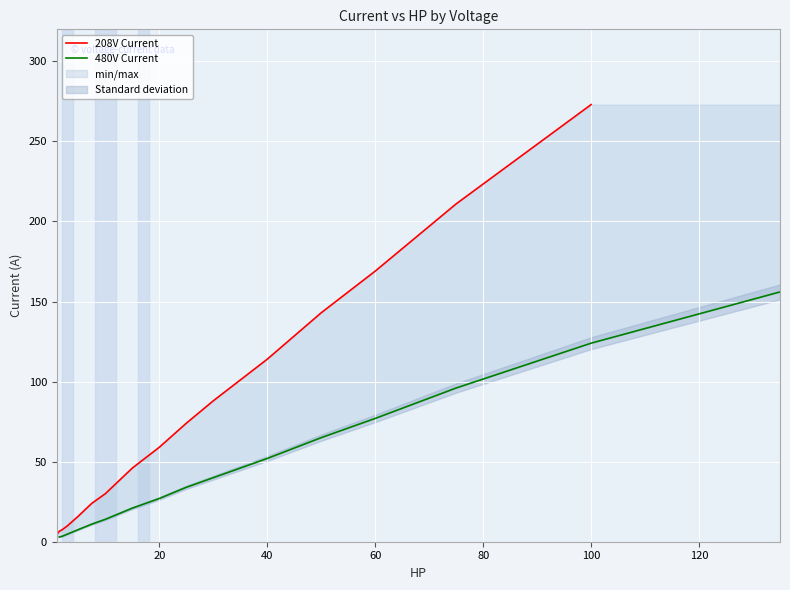

Rank the series by their average value, from highest to lowest.

208V Current, 480V Current